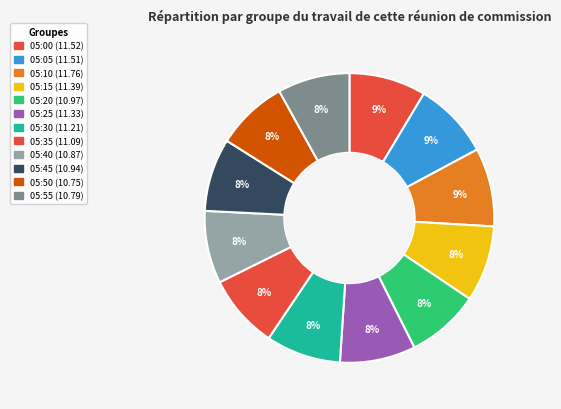

Which category has the smallest portion of the pie?

05:50